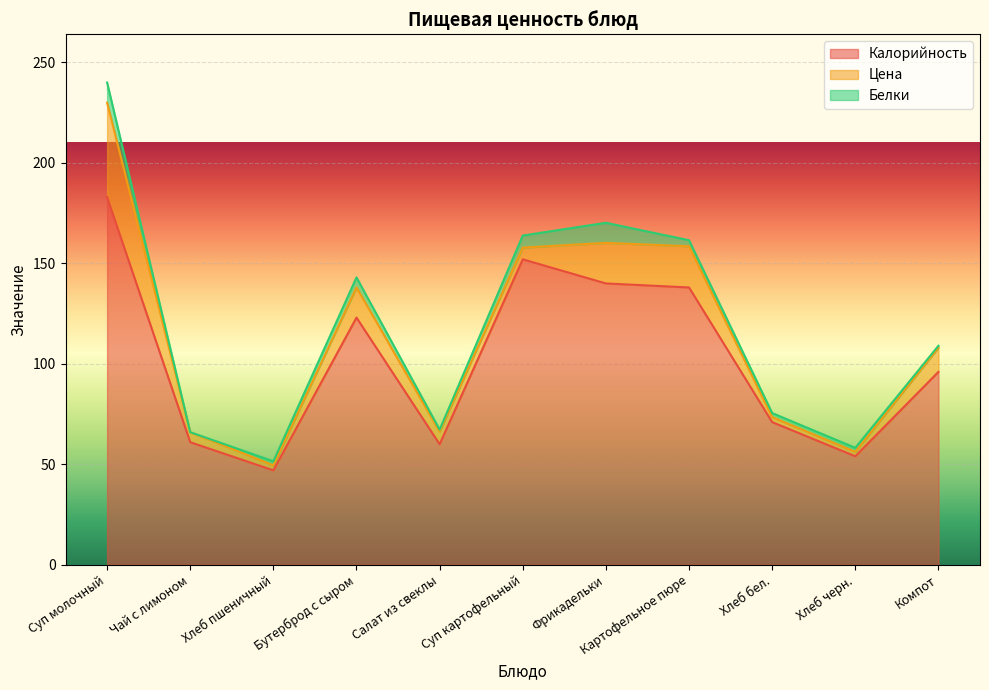

At how many categories does at least one series exceed 64?

7